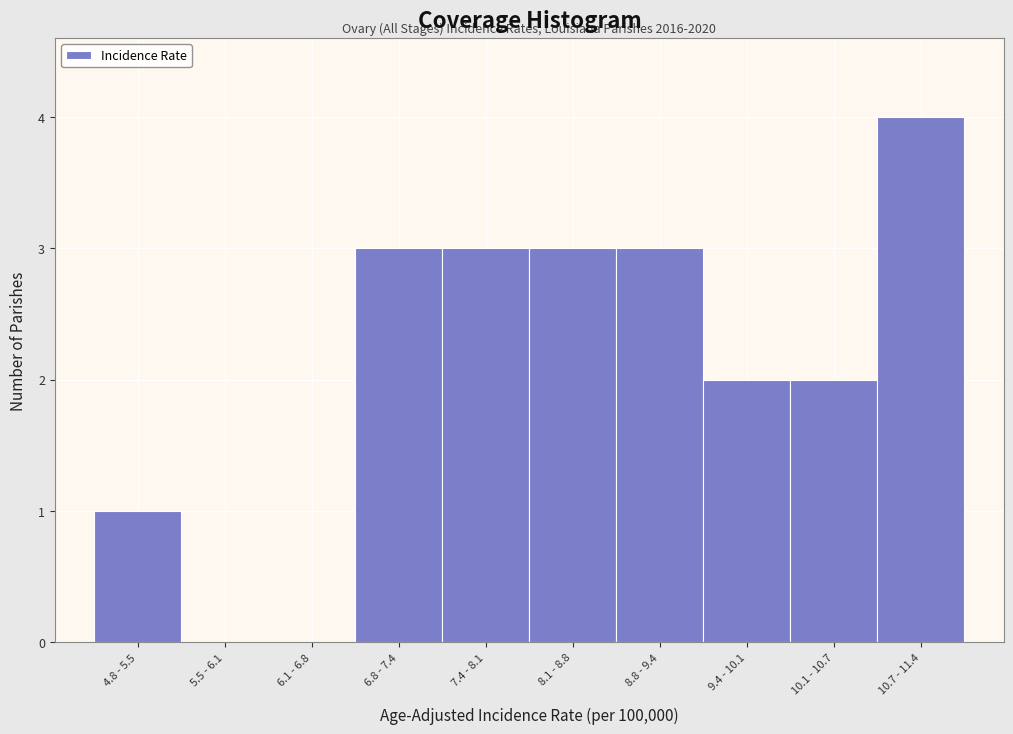

Reading left to right, what are all the values shown in this chart?

4.8 - 5.5=1	5.5 - 6.1=0	6.1 - 6.8=0	6.8 - 7.4=3	7.4 - 8.1=3	8.1 - 8.8=3	8.8 - 9.4=3	9.4 - 10.1=2	10.1 - 10.7=2	10.7 - 11.4=4